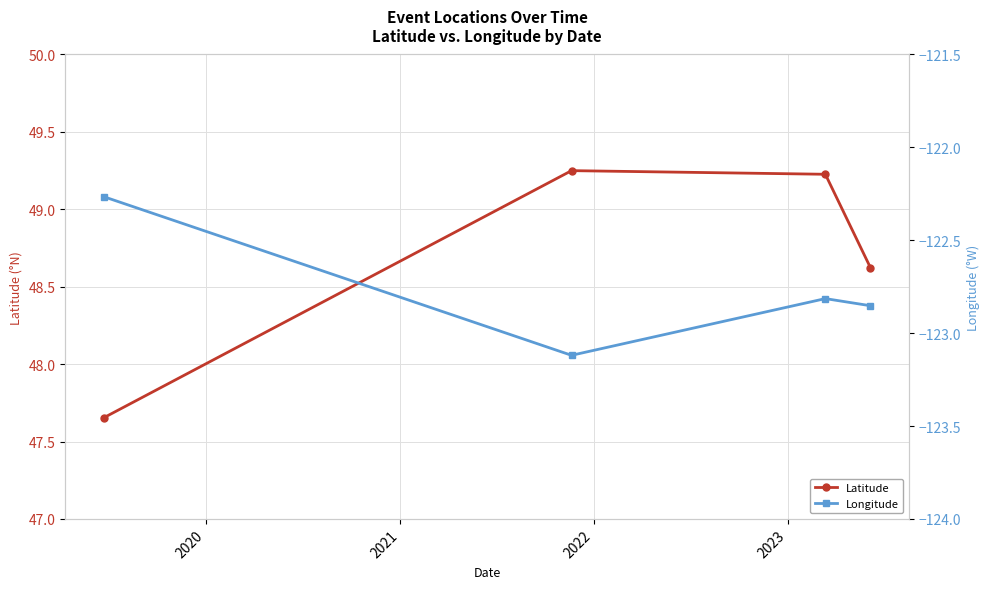

Does the chart display data point markers on the line(s)?

Yes